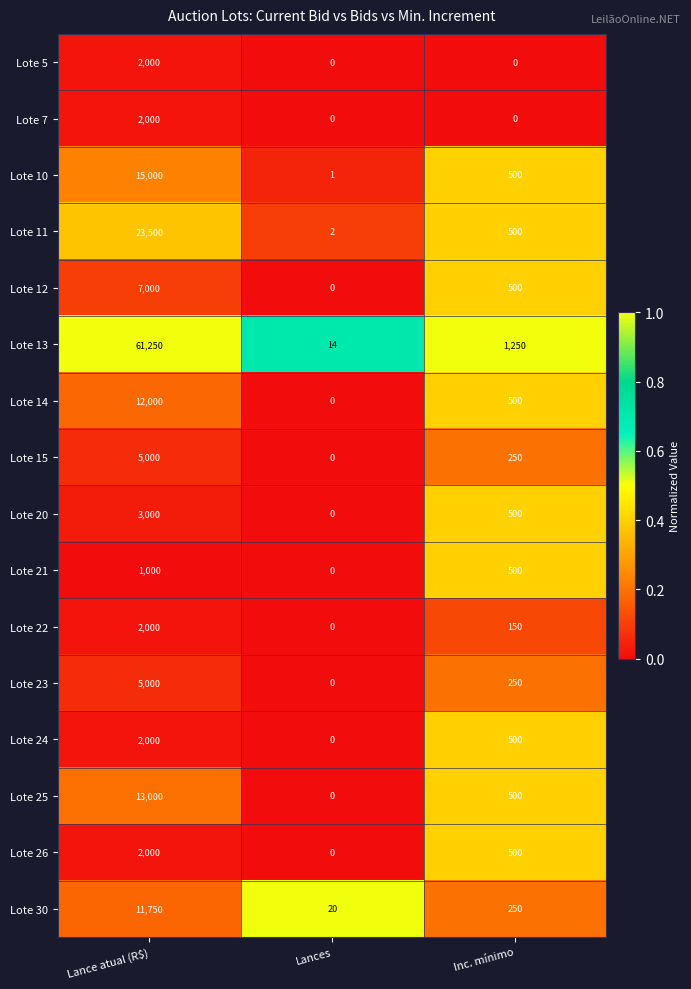

Which series changed the most between Lance atual (R$) and Inc. mínimo?

Lote 13